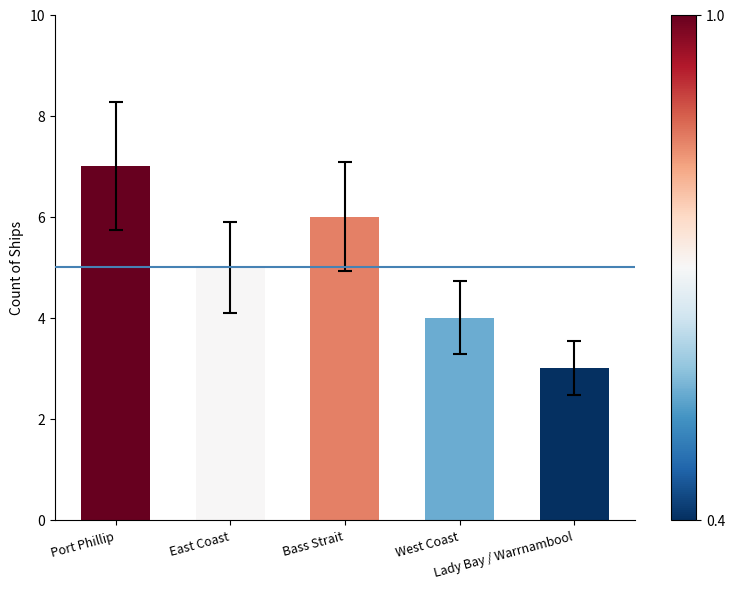

What is the sum of all values?

25